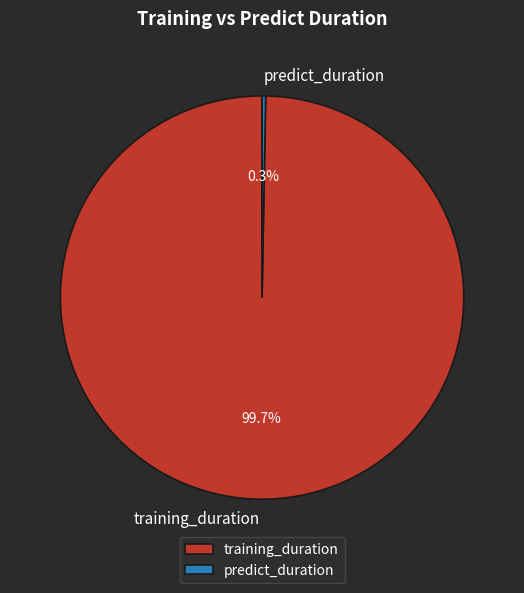

Approximately how many times larger is the value at training_duration compared to predict_duration?

349.5